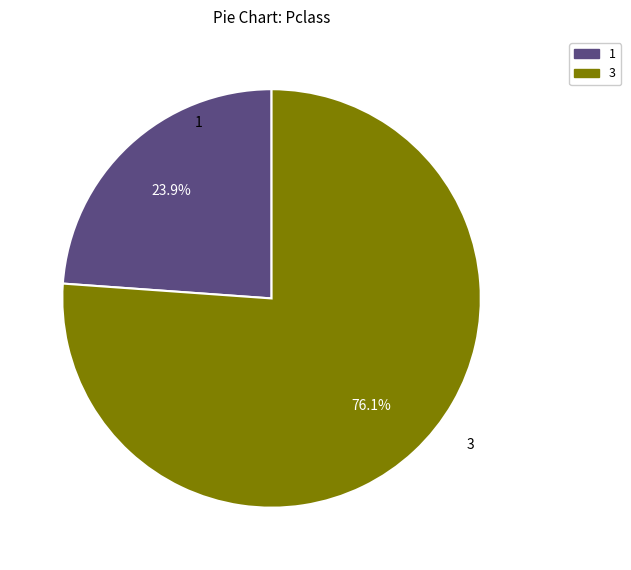

To the nearest percent, what portion does 1 represent?

24%